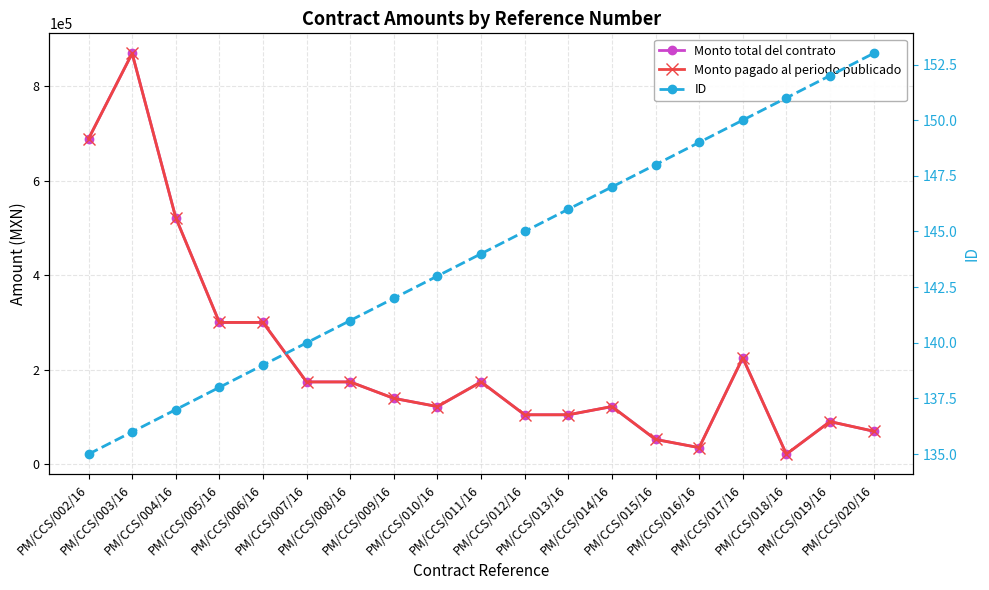

What are all the series names shown in the legend?

Monto total del contrato, Monto pagado al periodo publicado, ID